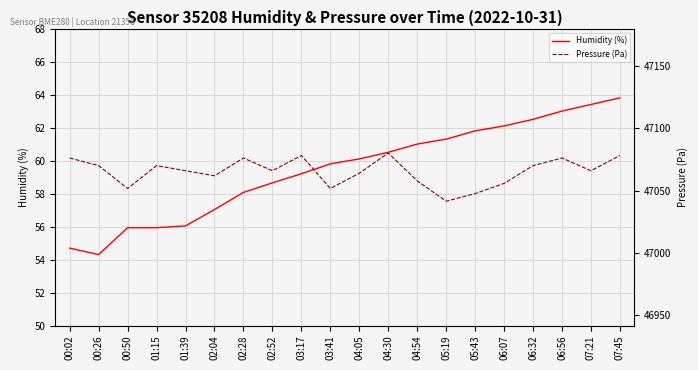

What position from the right is 02:04?

15